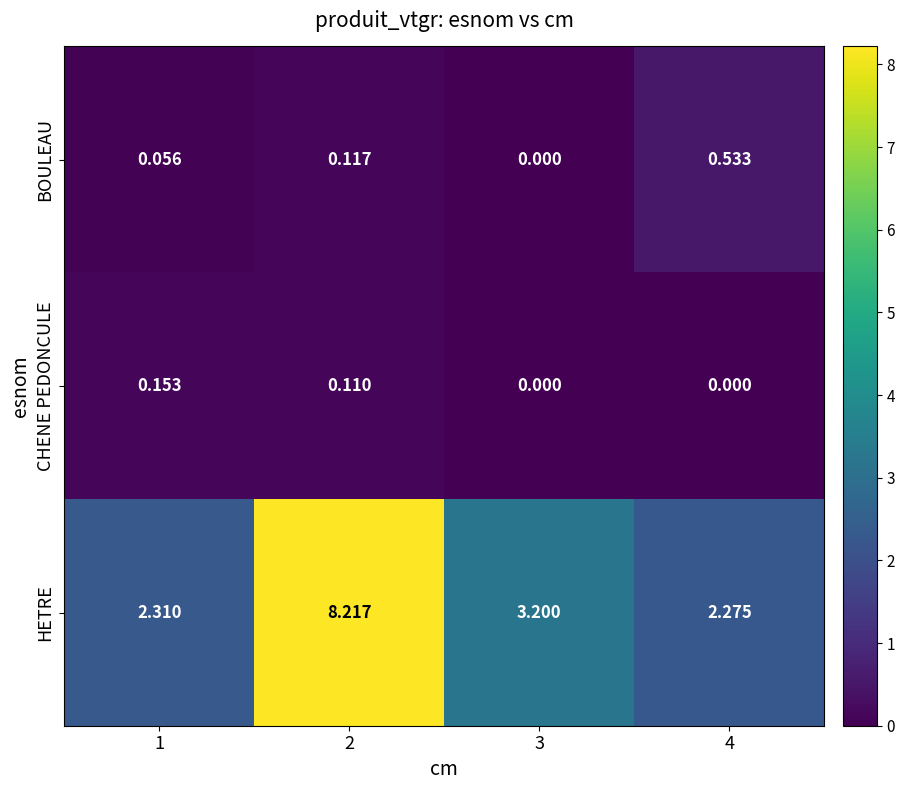

At 4, list the series in order from largest to smallest.

HETRE, BOULEAU, CHENE PEDONCULE